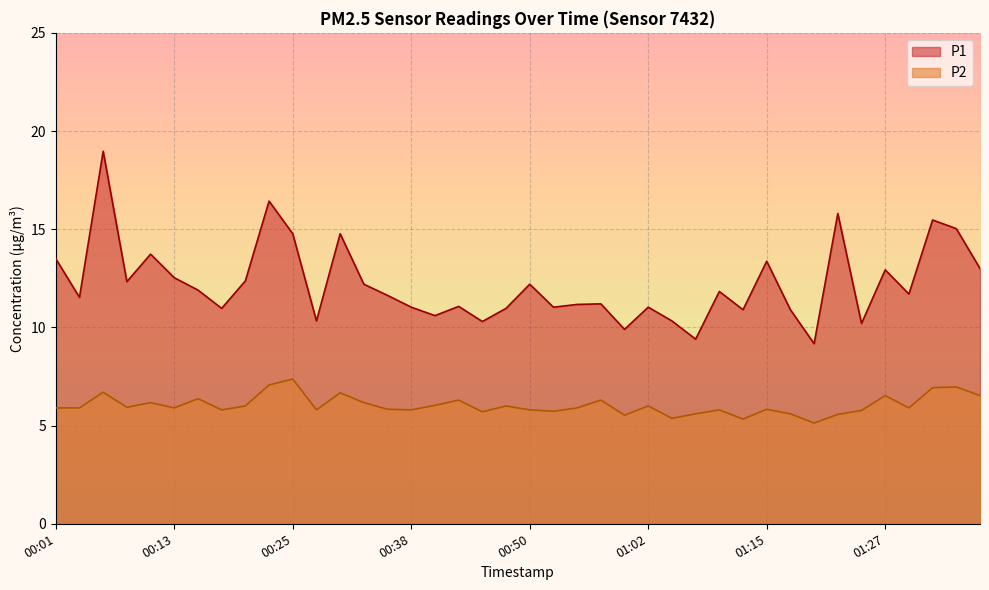

What is the difference between the P2 values at 00:42 and 00:55?

0.4